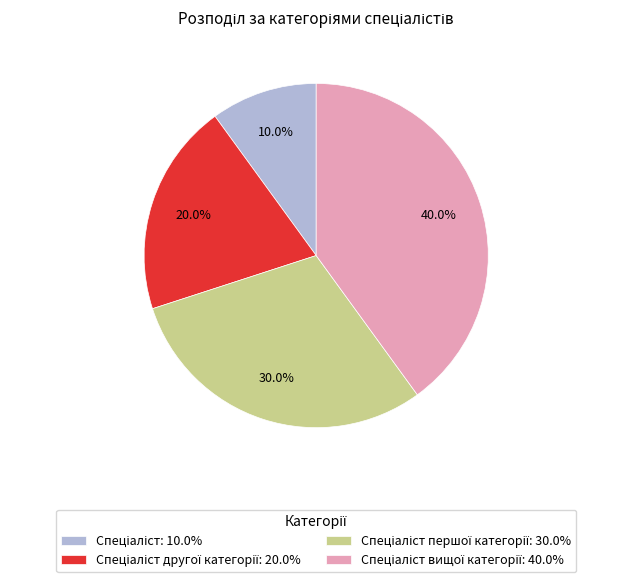

Is there a majority slice in this chart?

No